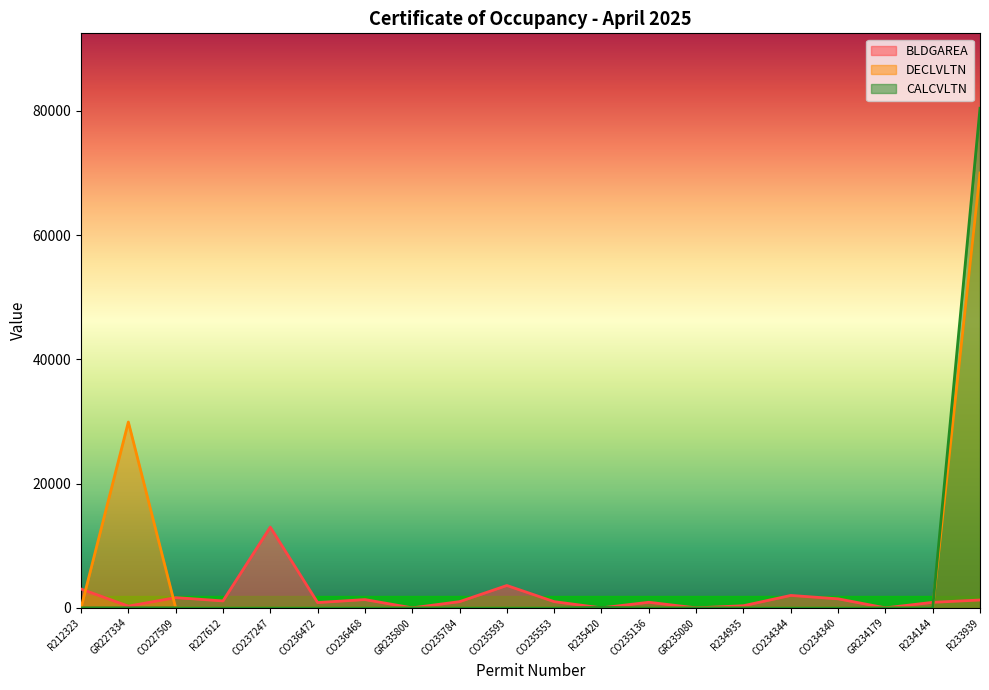

What are all the series names shown in the legend?

BLDGAREA, DECLVLTN, CALCVLTN